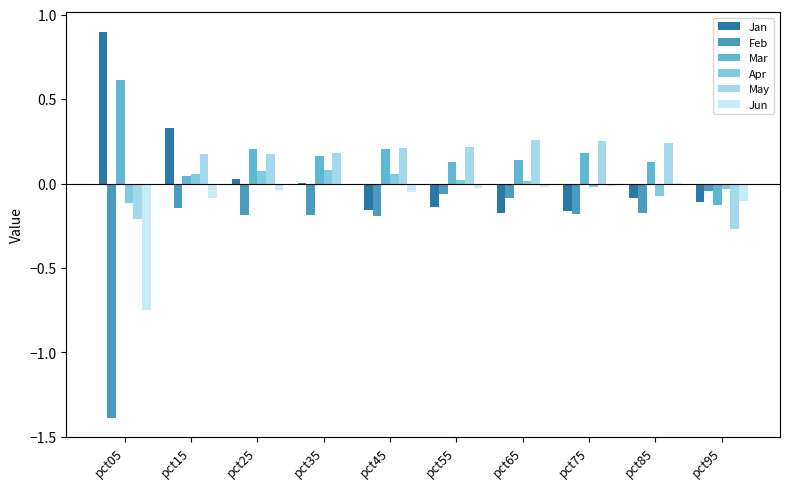

Does the chart contain stacked bars?

No